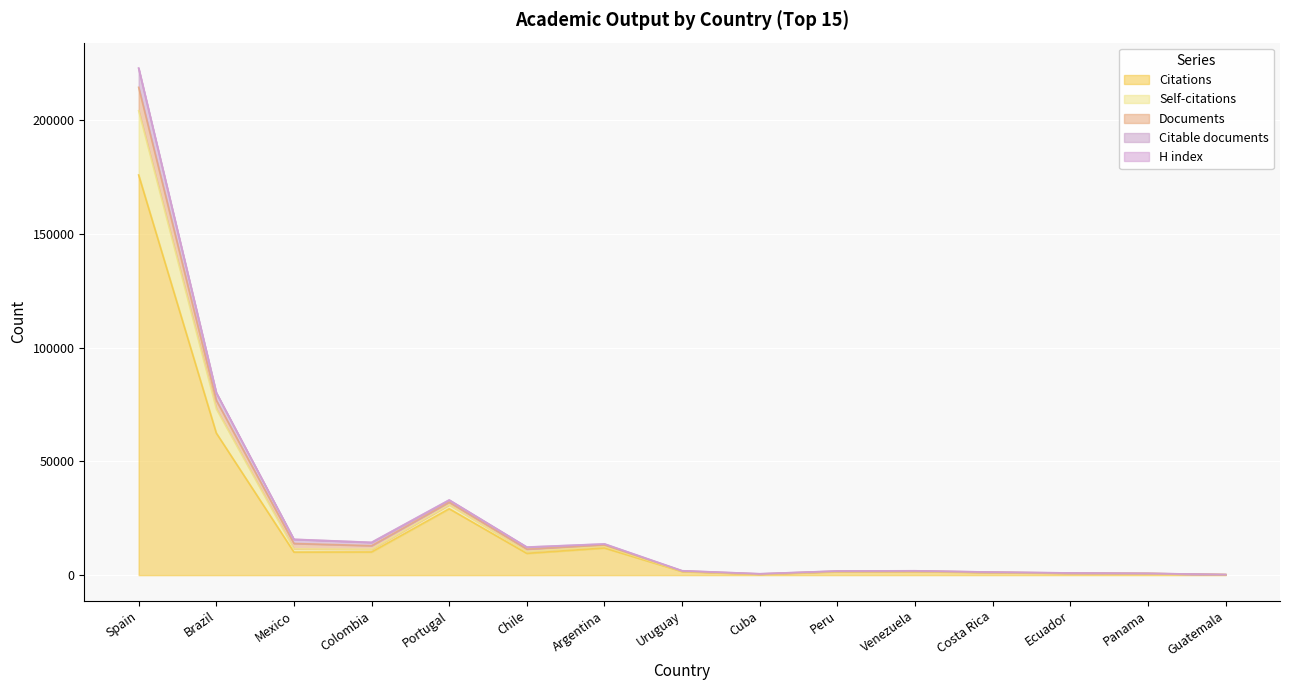

How many data points in Citable documents are less than 1937?

7